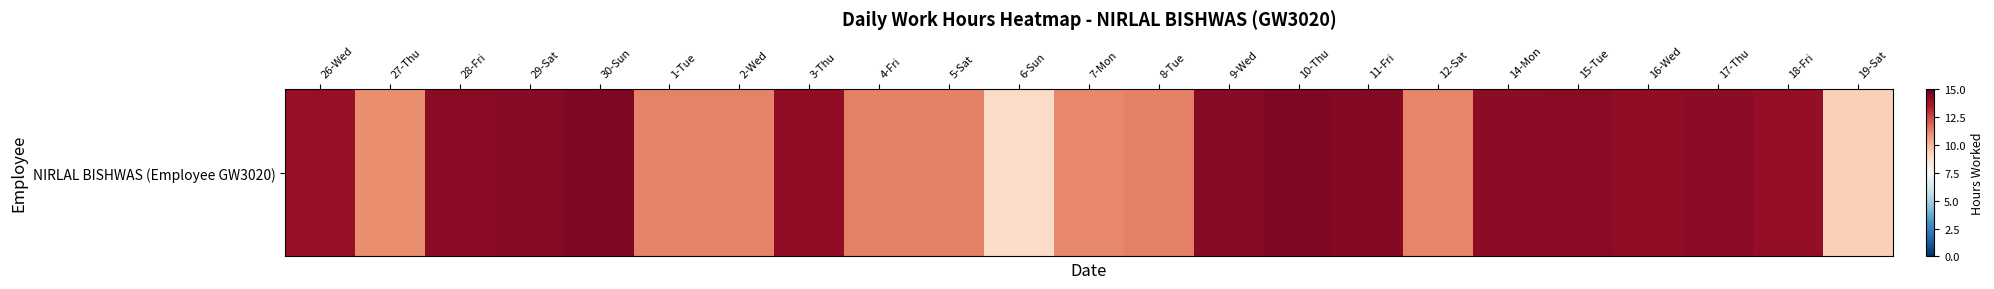

Count the number of categories in the chart.

23